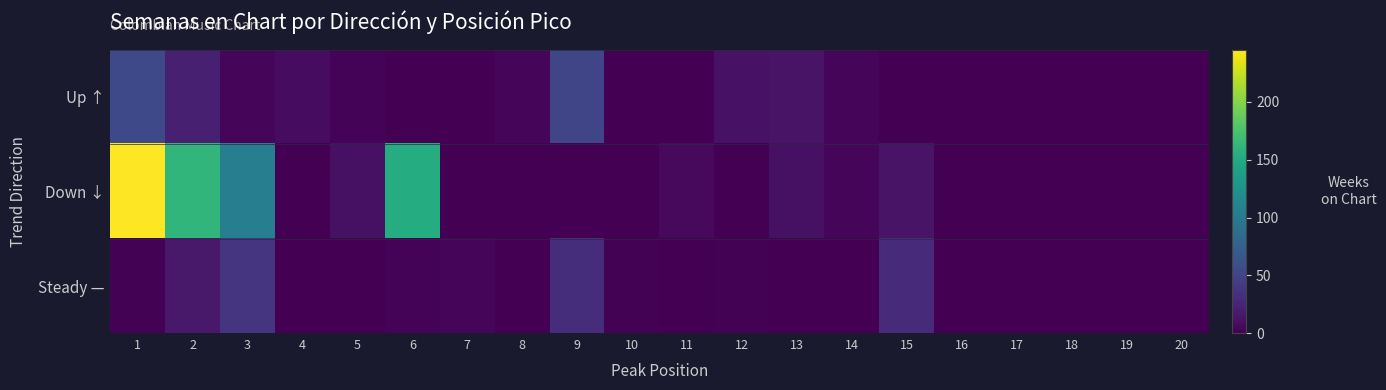

At 3, list the series in order from largest to smallest.

Down ↓, Steady —, Up ↑